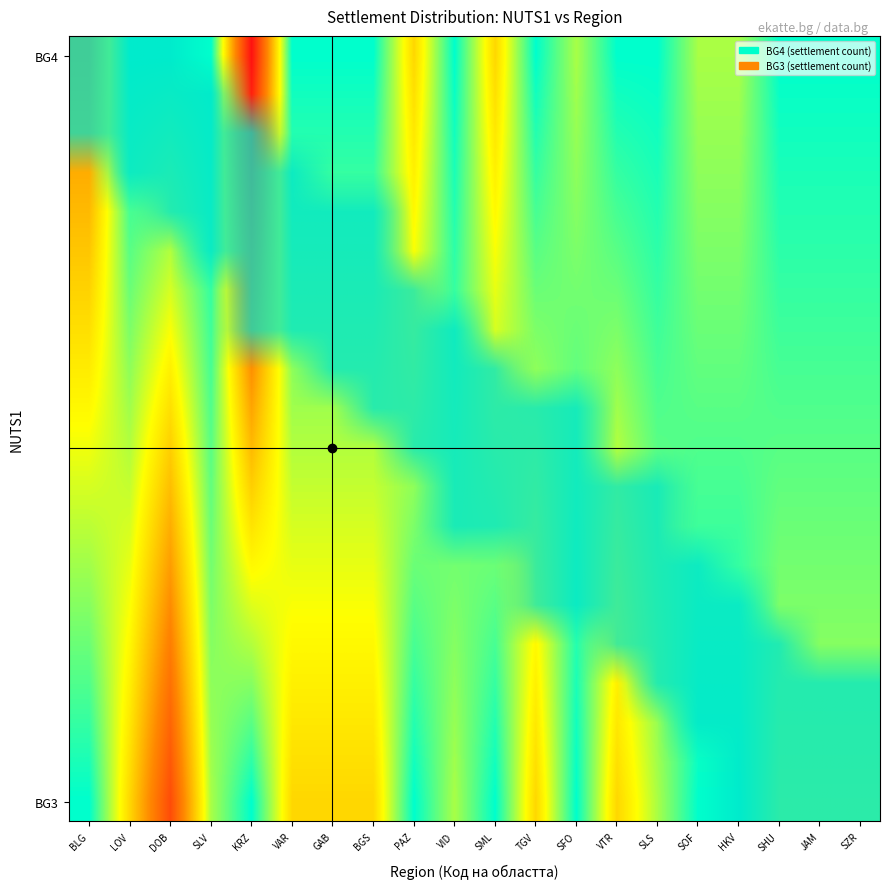

Which category has the lowest value across all series?

LOV